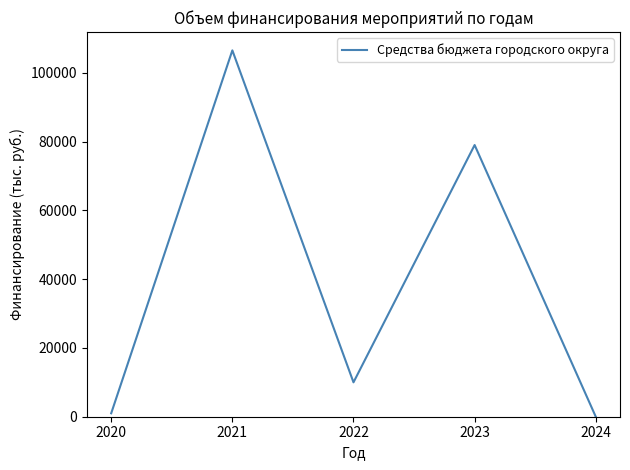

Which has a higher value, 2023 or 2021?

2021